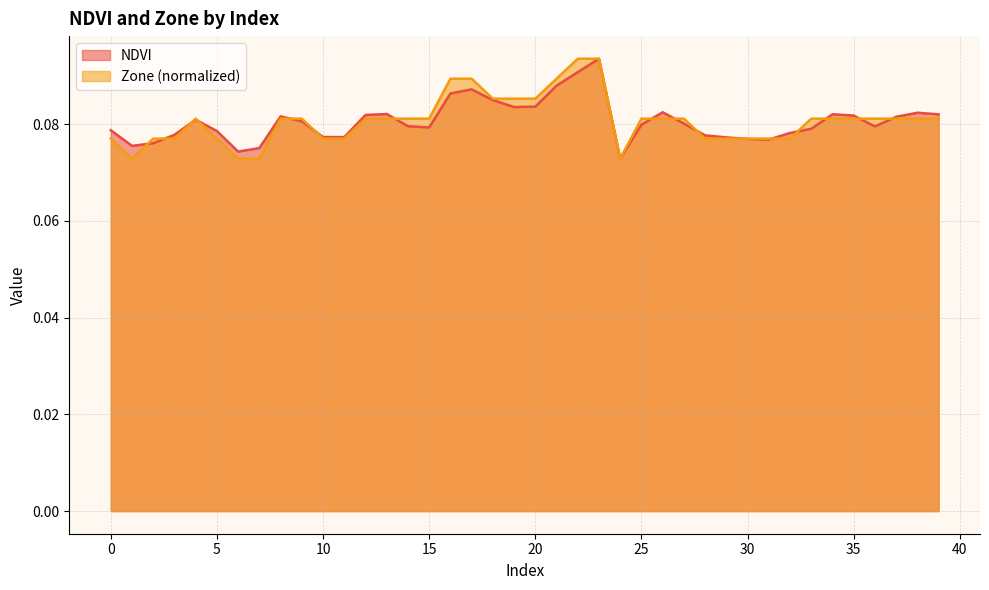

At which category is the sum across all series the highest?

23